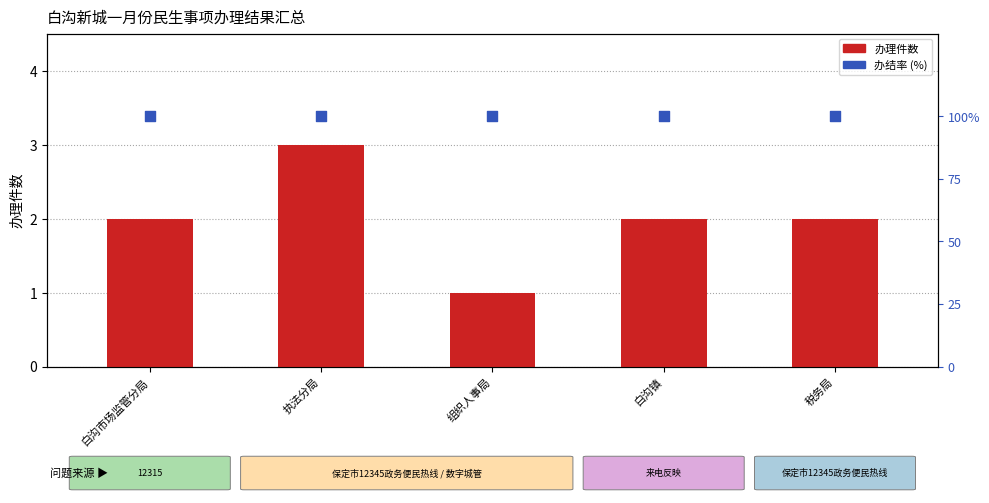

At how many categories does at least one series exceed 2?

5